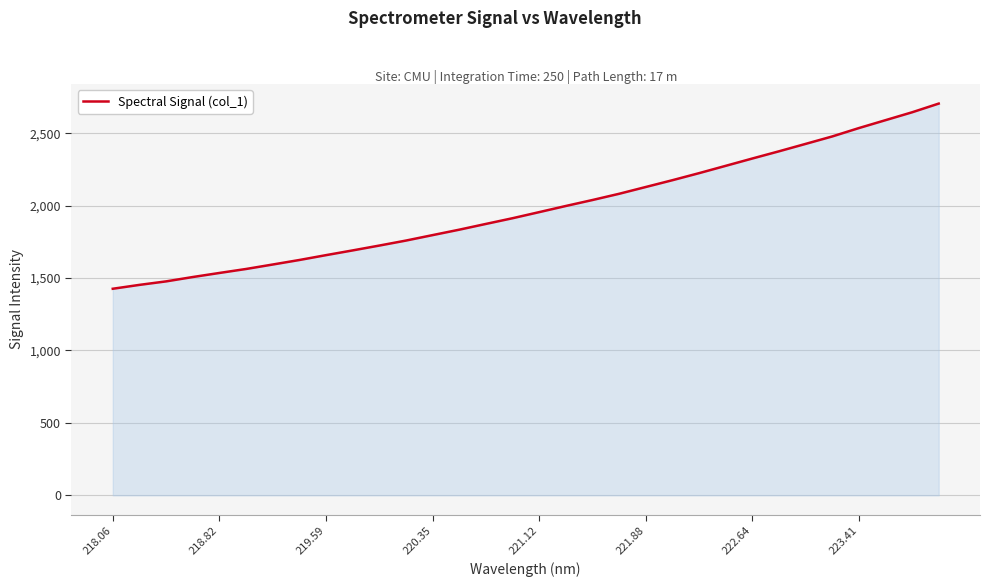

What is the difference between the maximum and minimum values?

1278.7